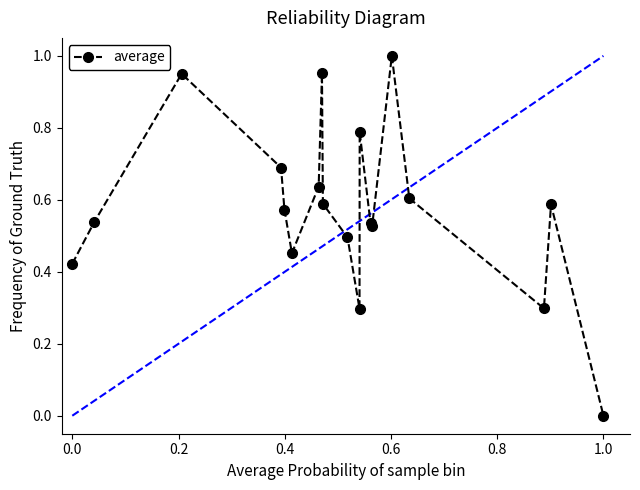

What is the sum of all values?

10.9